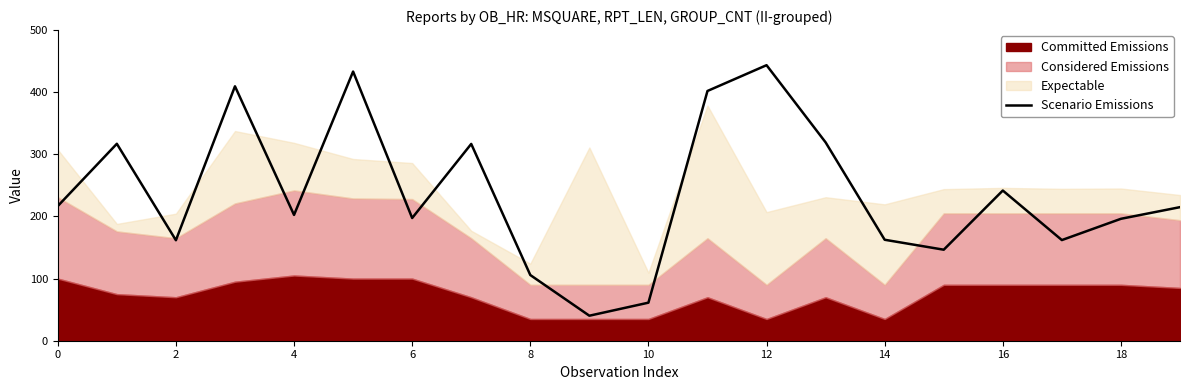

What is the average value?

237.6